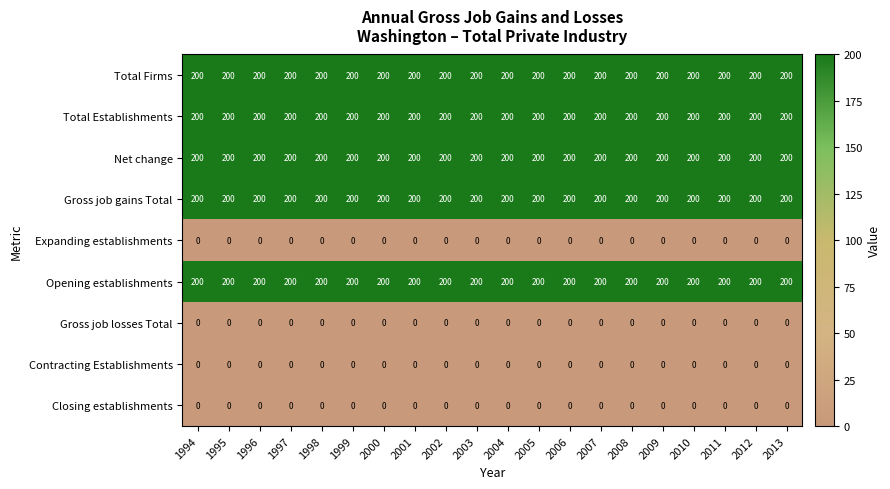

At how many categories does at least one series exceed 97?

20